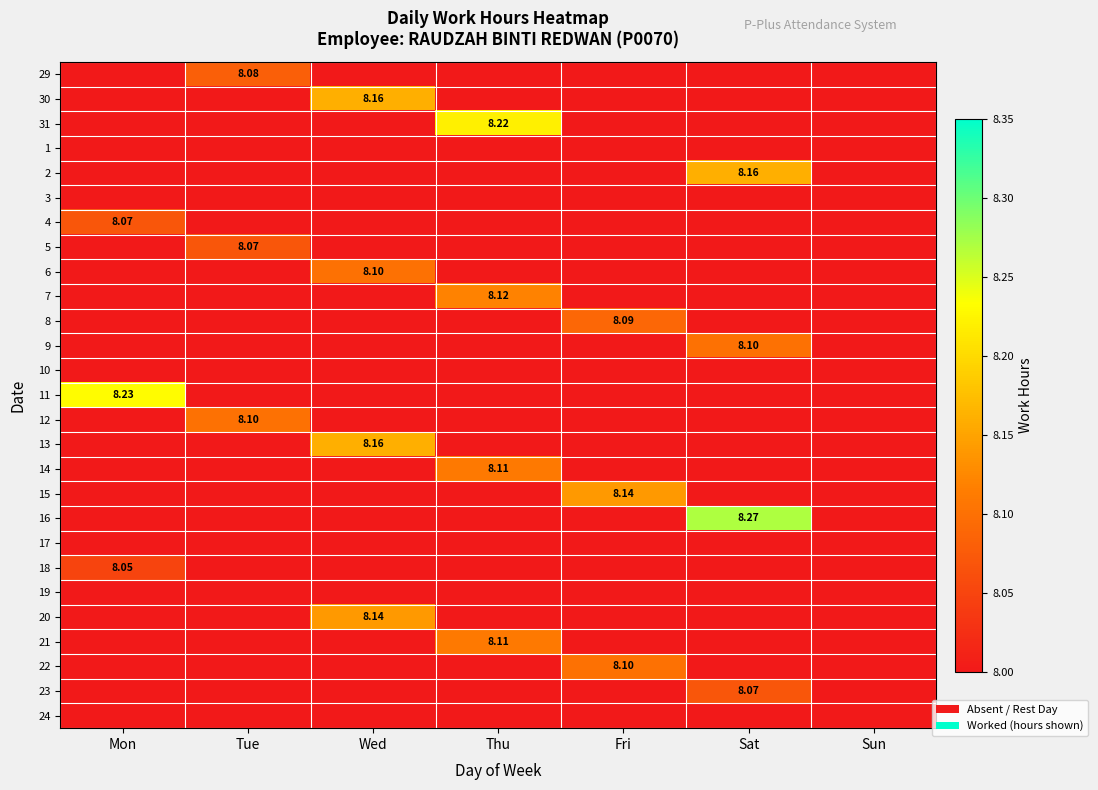

What is the difference between the highest and lowest values at Wed?

8.2